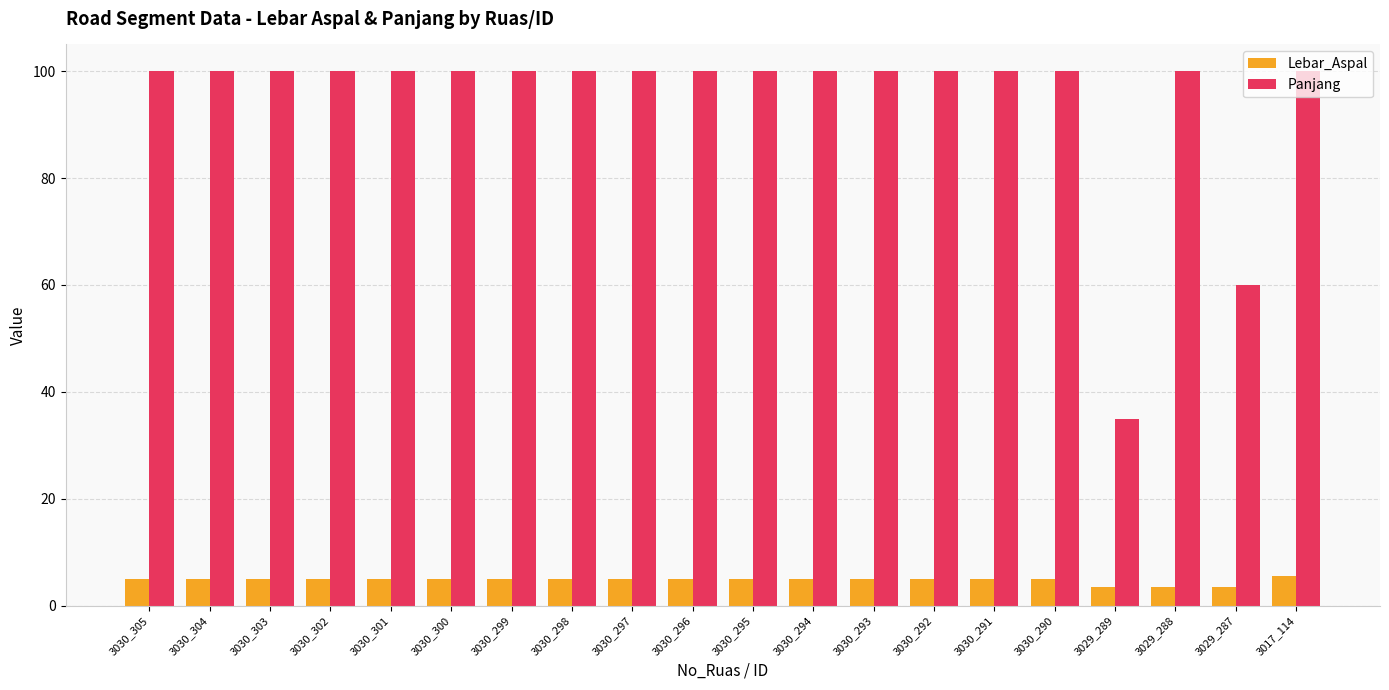

How many series are shown in this chart?

2